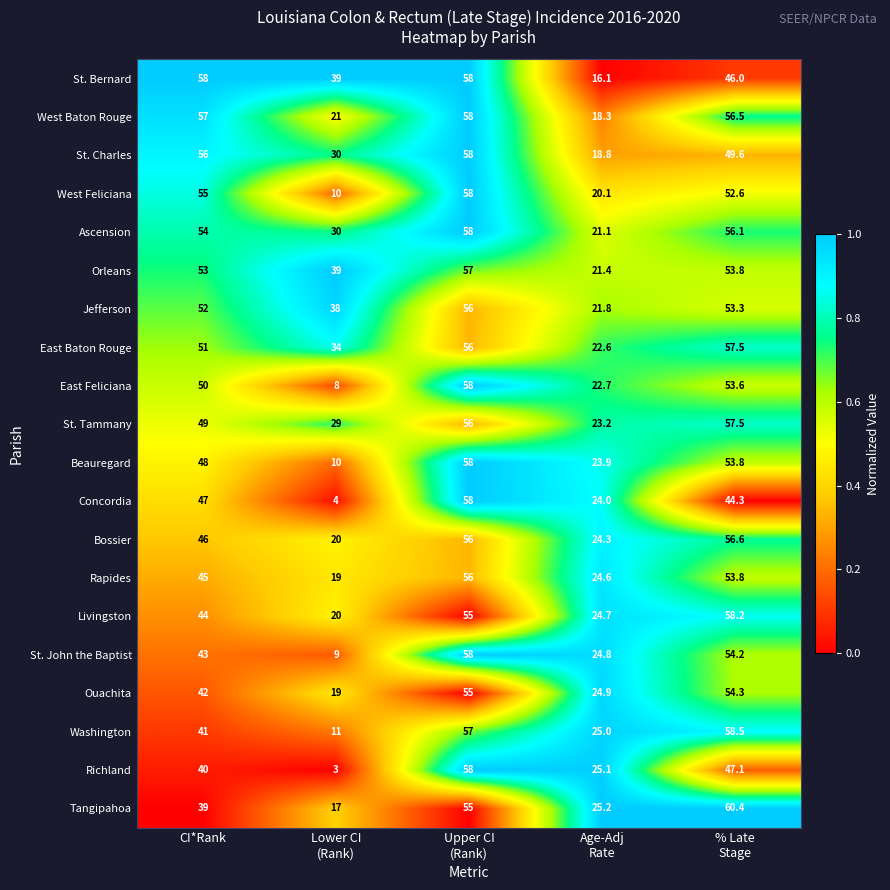

Which series changed the most between CI*Rank and Lower CI
(Rank)?

West Feliciana